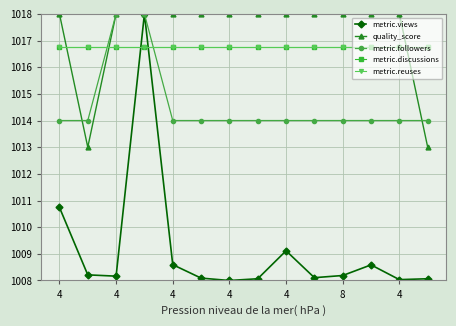

List the series in order of their peak value, lowest first.

metric.discussions, metric.reuses, metric.views, quality_score, metric.followers